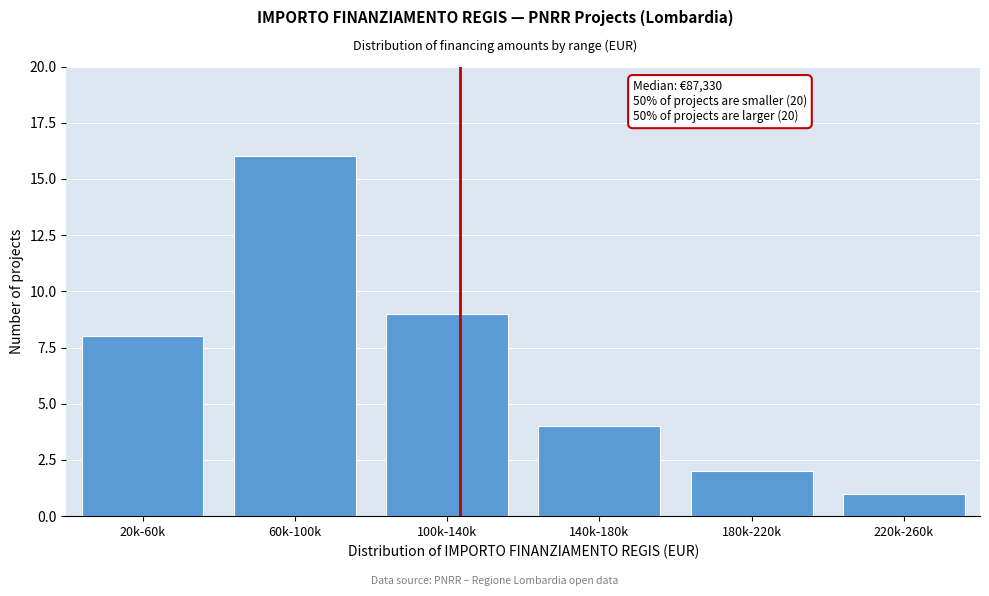

Reading left to right, extract all data points from this chart.

20k-60k=8	60k-100k=16	100k-140k=9	140k-180k=4	180k-220k=2	220k-260k=1